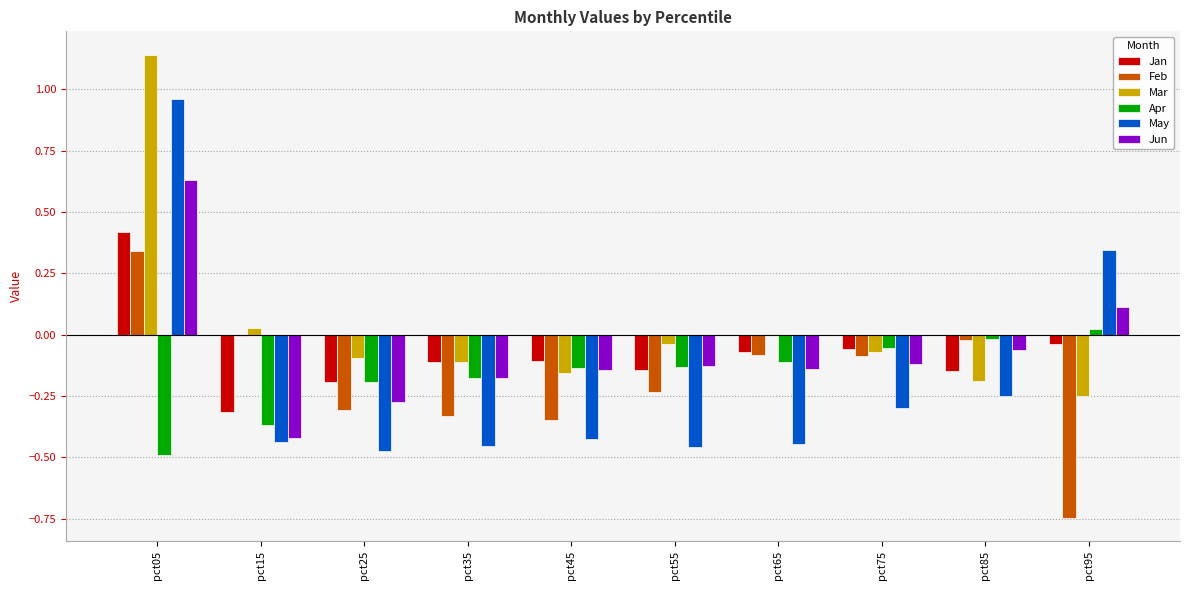

Is the value of Jun at pct35 greater than the value of May at pct55?

Yes